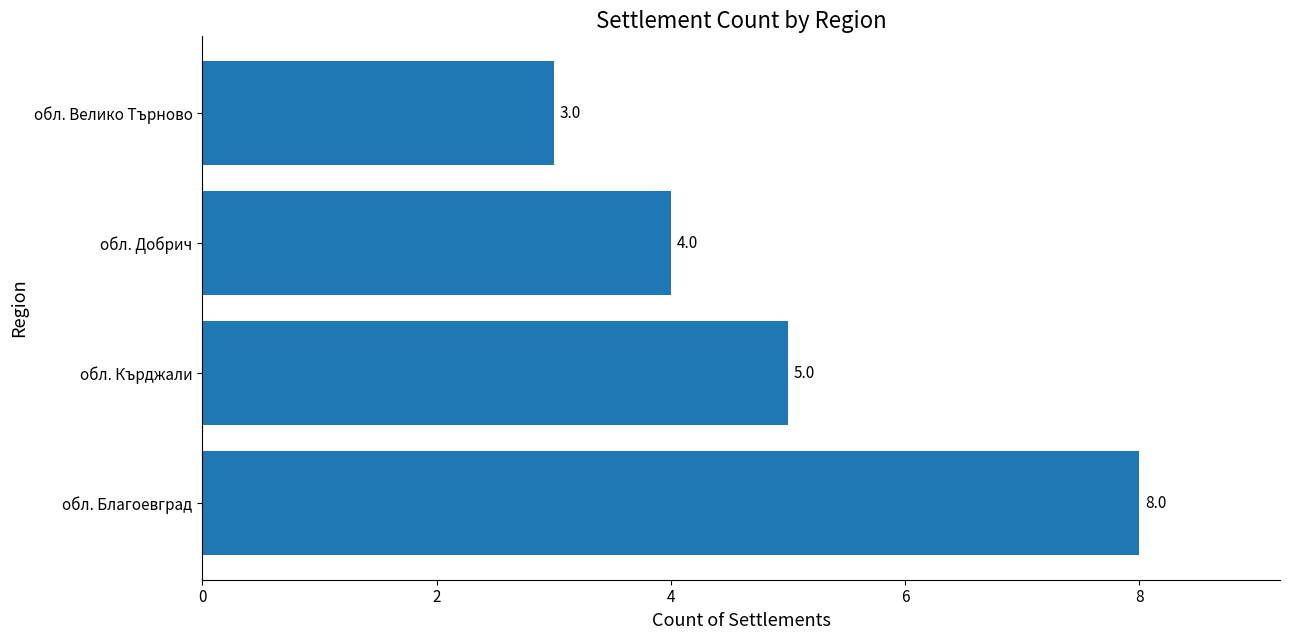

Reading top to bottom, list all the values displayed in this chart.

3	4	5	8